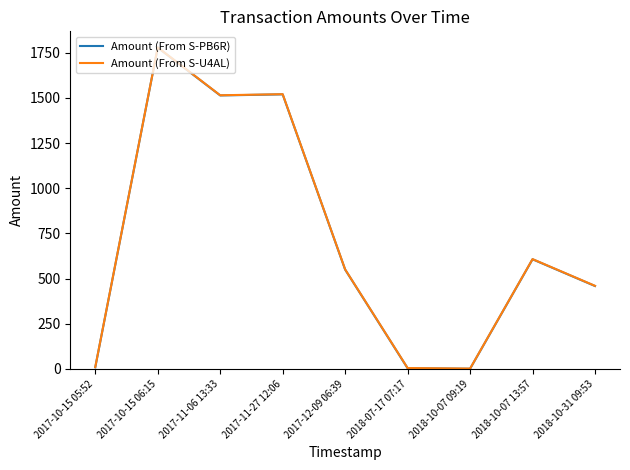

What is the greatest value displayed?

1780